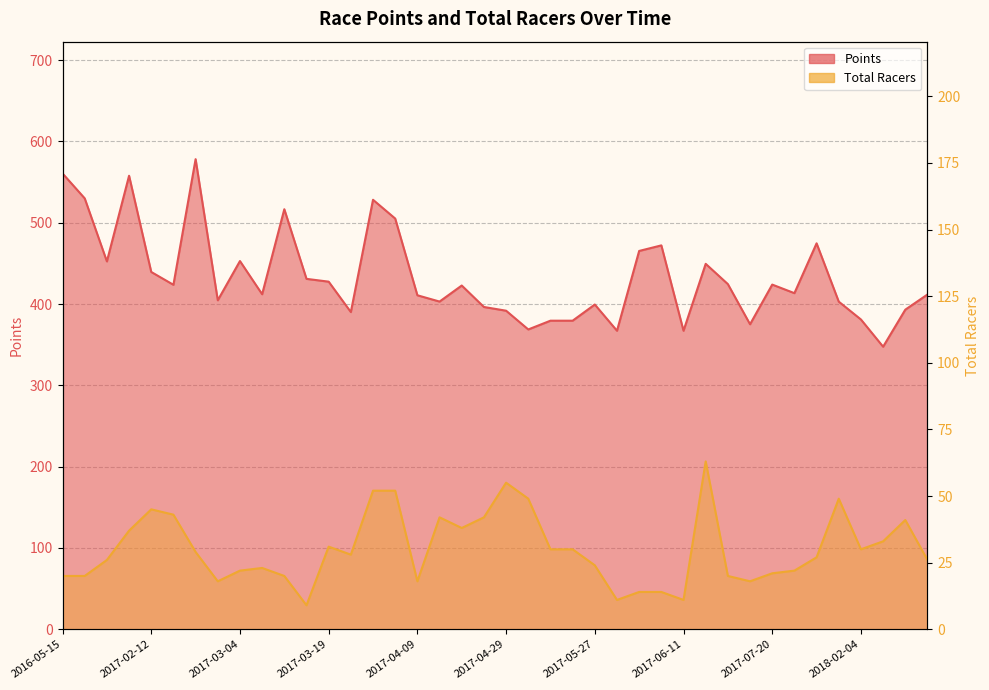

Reading left to right, extract all data points from this chart.

Points: 560.6	530.0	452.4	557.8	439.4	423.7	578.1	404.6	452.9	412.1	516.6	430.9	427.5	390.1	528.2	505.1	410.8	403.0	422.8	396.4	391.8	368.7	379.5	379.5	399.4	367.1	465.3	472.1	367.1	449.4	424.5	375.1	423.9	413.4	474.6	402.9	381.0	347.5	393.1	411.7
Total Racers: 20.0	20.0	26.0	37.0	45.0	43.0	29.0	18.0	22.0	23.0	20.0	9.0	31.0	28.0	52.0	52.0	18.0	42.0	38.0	42.0	55.0	49.0	30.0	30.0	24.0	11.0	14.0	14.0	11.0	63.0	20.0	18.0	21.0	22.0	27.0	49.0	30.0	33.0	41.0	26.0